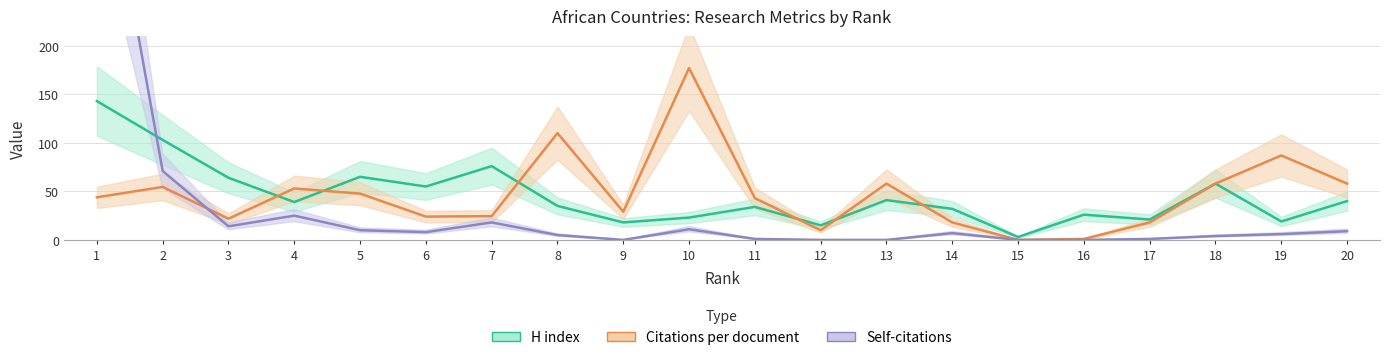

Between 13 and 8, which is larger?

13